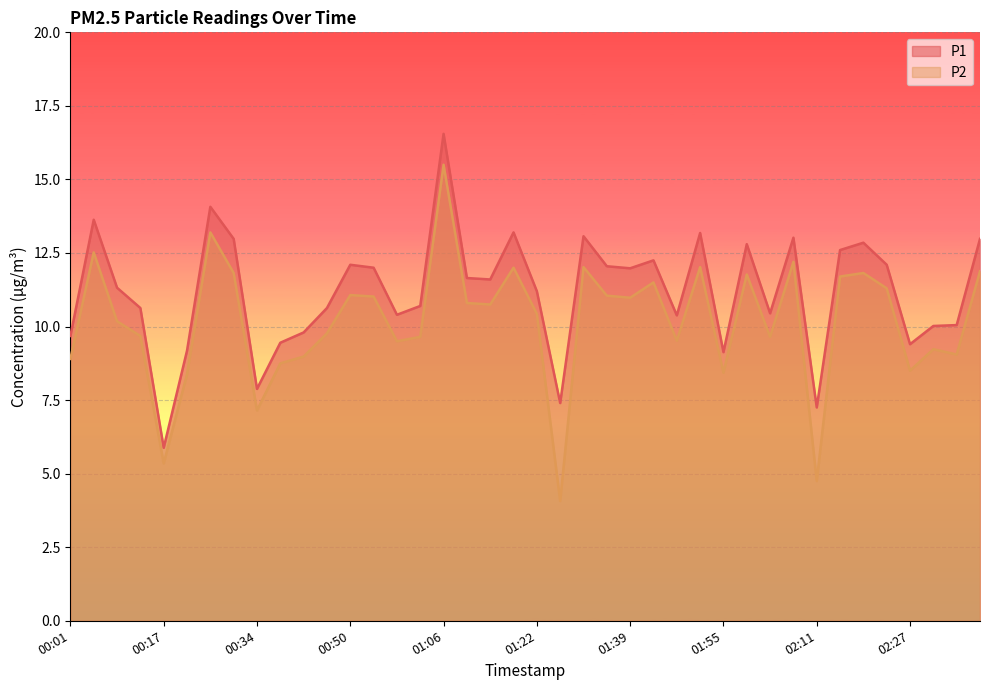

Which has a higher value, 00:26 or 00:34?

00:26